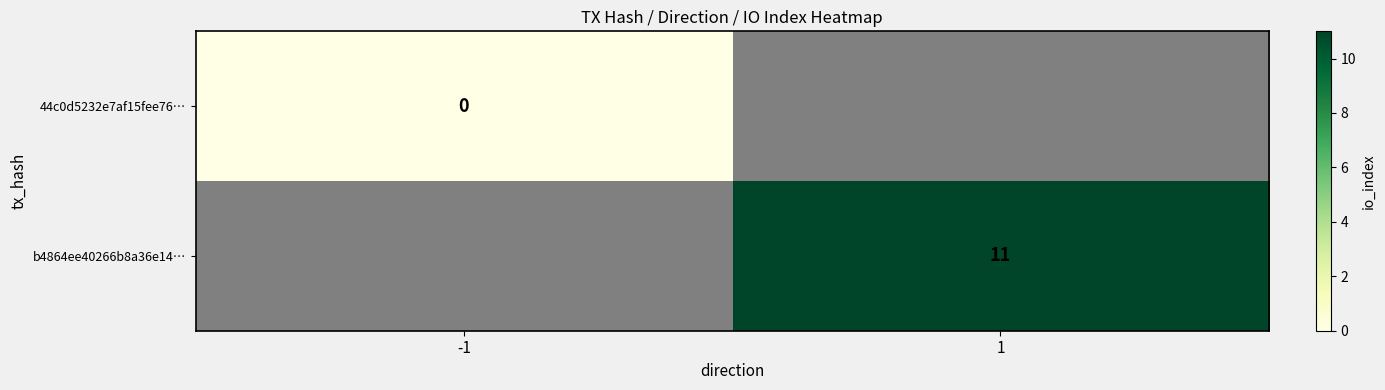

How many distinct data groups are displayed?

2